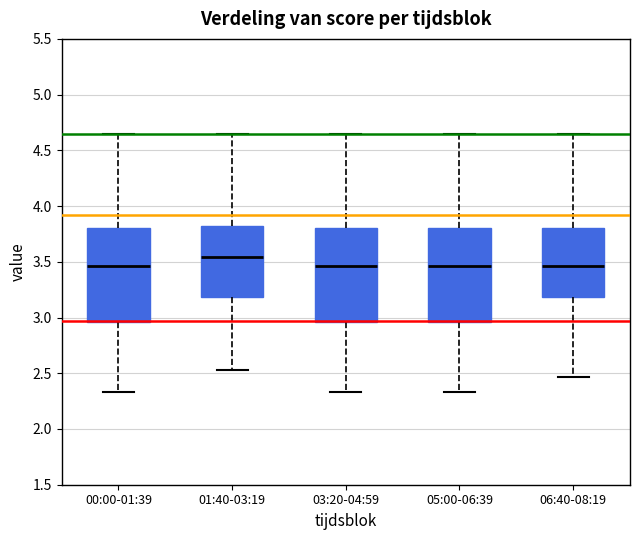

Reading left to right, transcribe this box plot: for each box, give where its median line is, the range the box spans, and where its two whiskers end, as read against the y-axis. The values are not printed on the chart, so give them approximately, as read against the axis.

00:00-01:39: median 3.45, box 2.95 to 3.80, whiskers 2.35 to 4.65
01:40-03:19: median 3.55, box 3.20 to 3.80, whiskers 2.55 to 4.65
03:20-04:59: median 3.45, box 2.95 to 3.80, whiskers 2.35 to 4.65
05:00-06:39: median 3.45, box 2.95 to 3.80, whiskers 2.35 to 4.65
06:40-08:19: median 3.45, box 3.20 to 3.80, whiskers 2.45 to 4.65